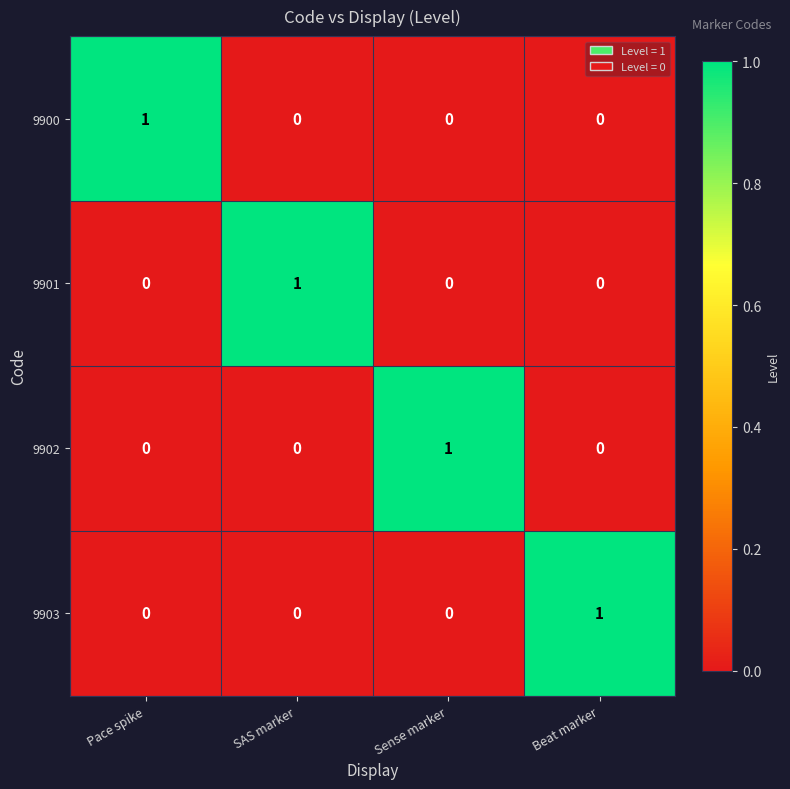

Count the number of categories in the chart.

4